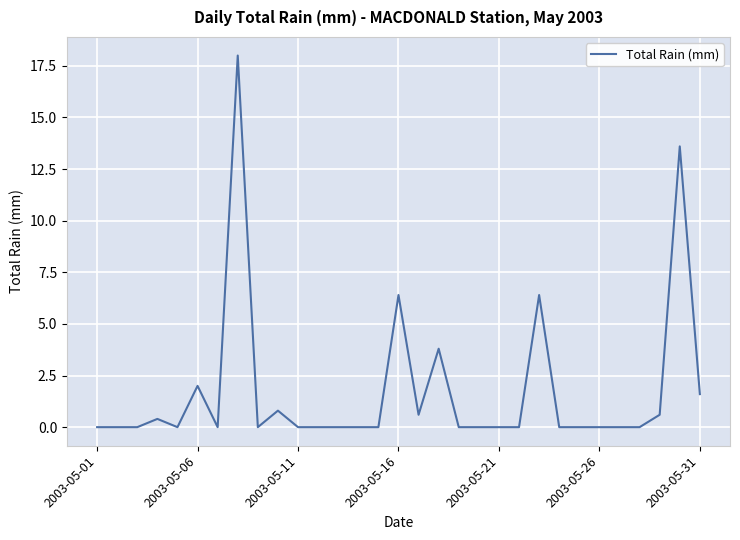

What is the maximum value shown in the chart?

18.0